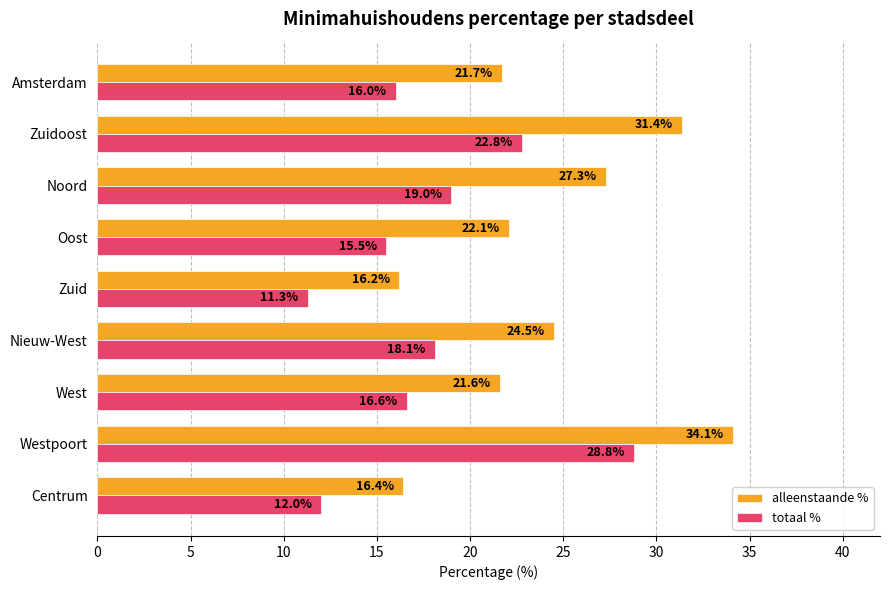

Which series changed the most between Centrum and Oost?

alleenstaande %